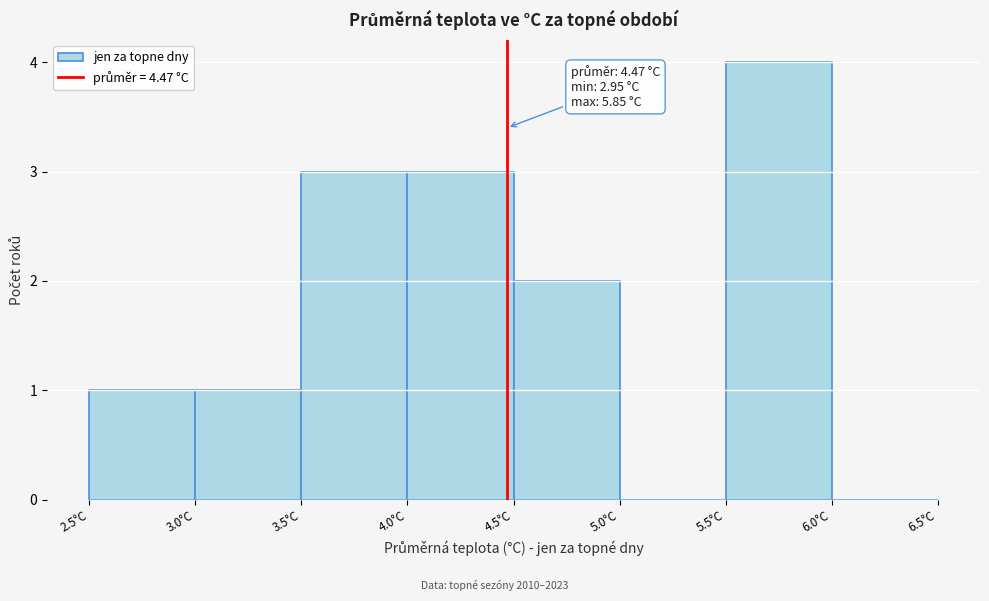

Over which range of the x-axis is the bar tallest?

5.5 to 6.0